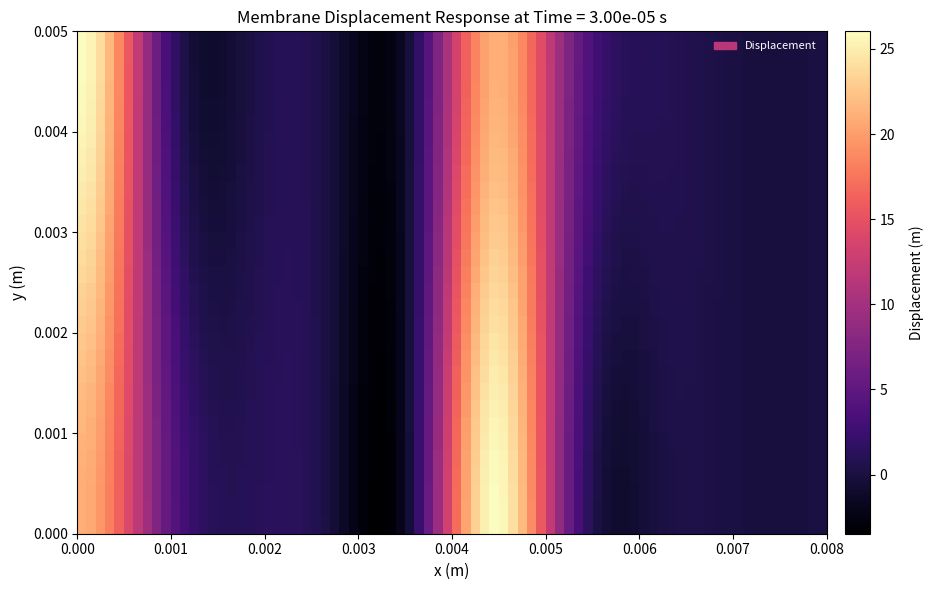

At how many categories does at least one series exceed 14?

2